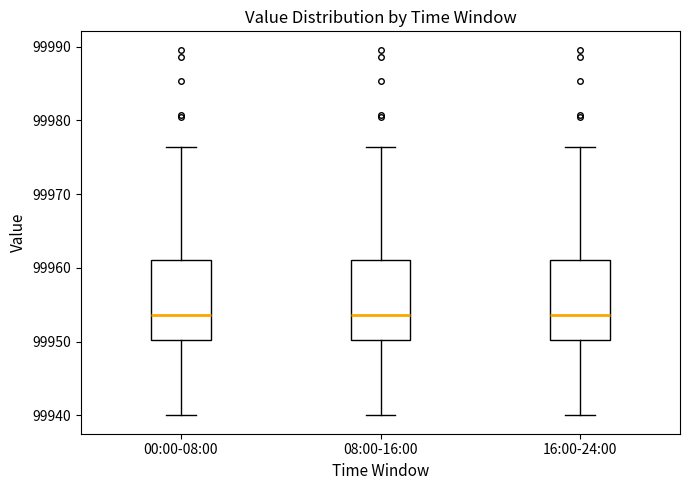

Reading left to right, read every box against the y-axis: the position of its median line, the range the box covers, and the ends of its whiskers. The values are not printed on the chart, so give them approximately, as read against the axis.

00:00-08:00: median 99954, box 99950 to 99961, whiskers 99940 to 99976
08:00-16:00: median 99954, box 99950 to 99961, whiskers 99940 to 99976
16:00-24:00: median 99954, box 99950 to 99961, whiskers 99940 to 99976